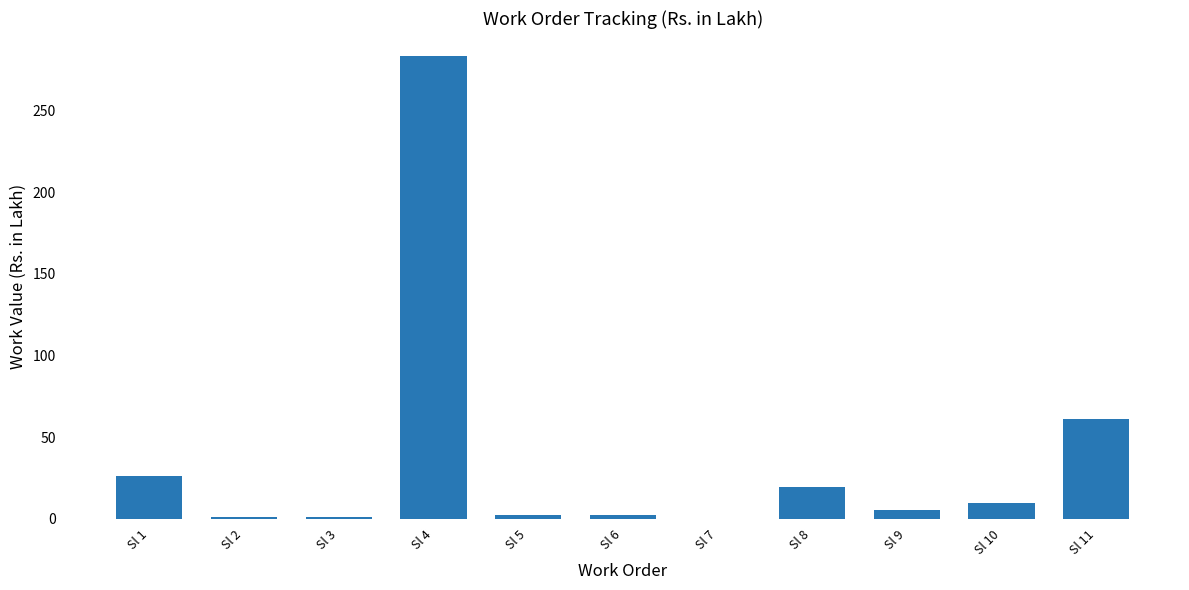

True or false: the data shows 109.7 at Sl 11.

False